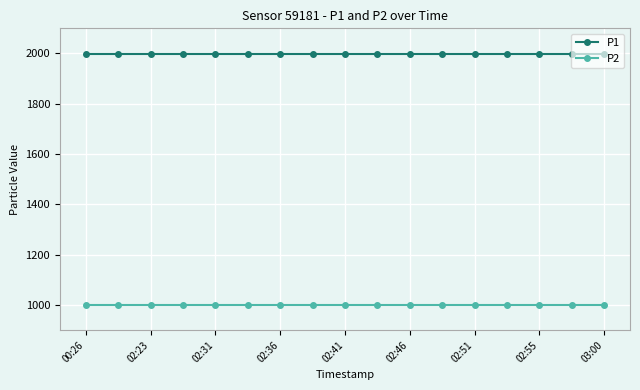

What is the value of the P2 point at the 1st from the left?

999.9